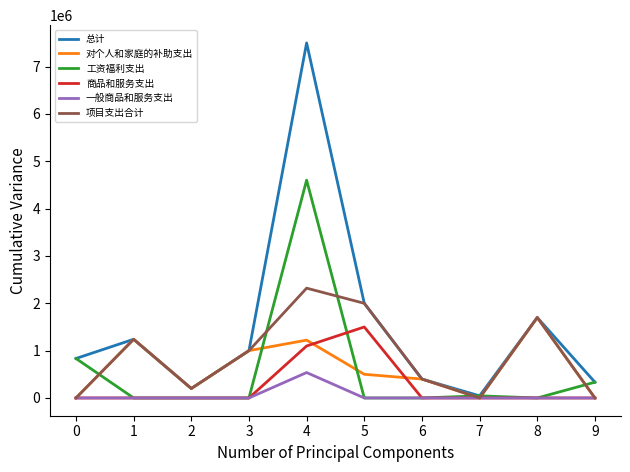

Which series has the widest spread of values?

总计